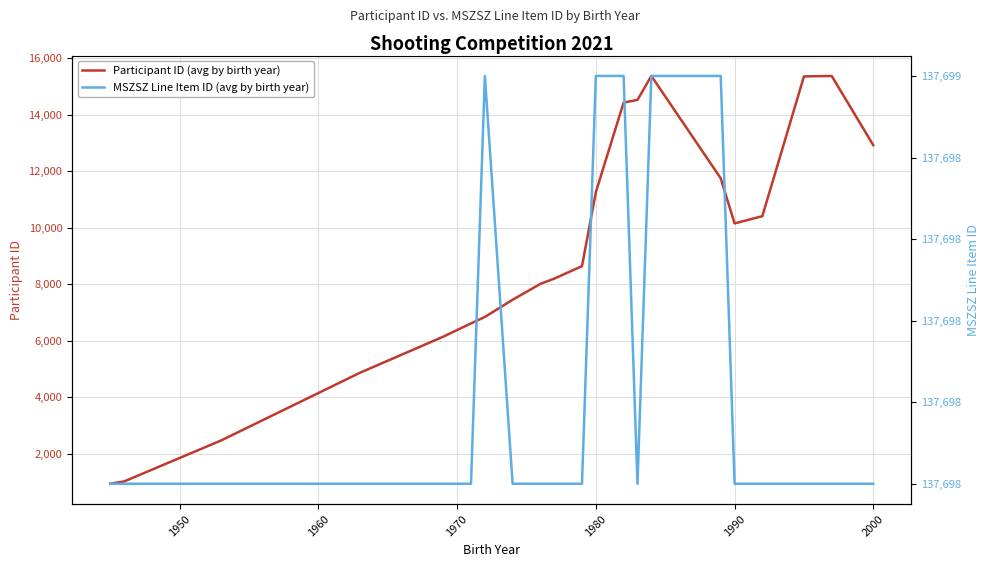

Rank the series by their average value, from lowest to highest.

Participant ID (avg by birth year), MSZSZ Line Item ID (avg by birth year)